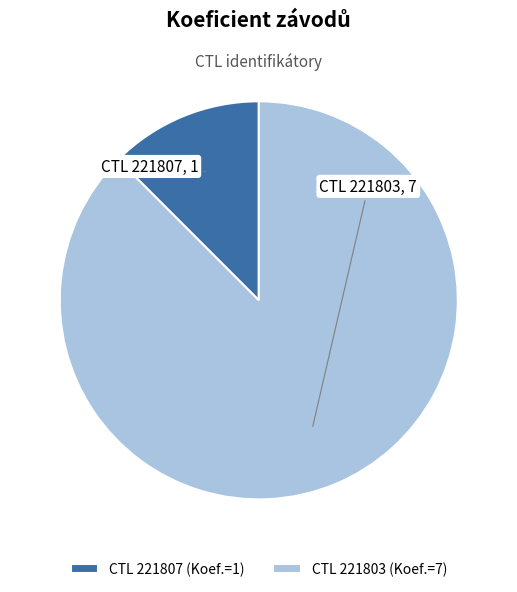

Which has a higher value, CTL 221803 (Koef.=7) or CTL 221807 (Koef.=1)?

CTL 221803 (Koef.=7)